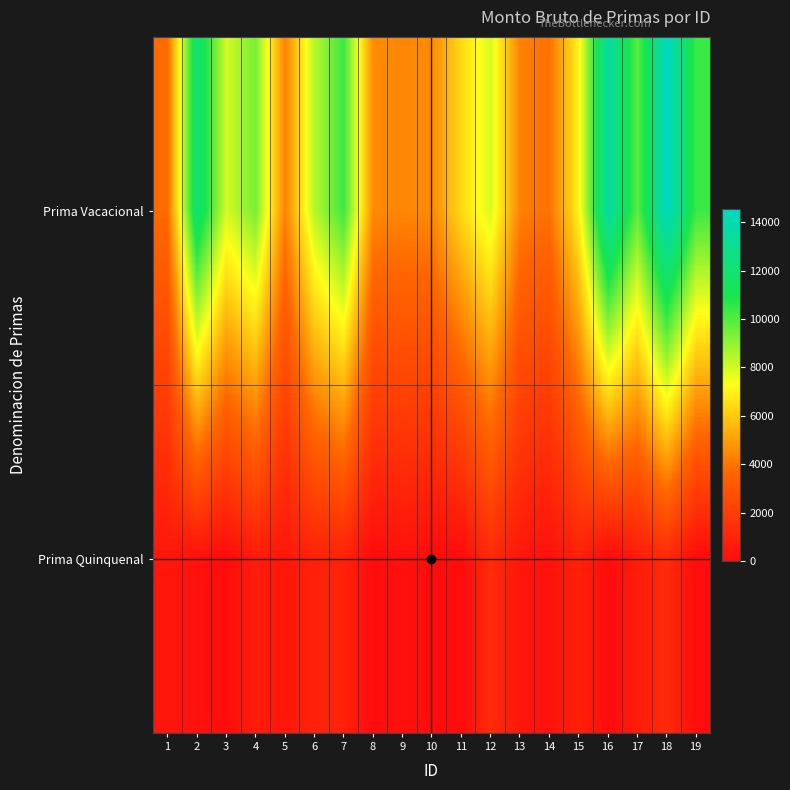

Reading right to left, transcribe all the data shown in this chart.

Prima Vacacional: 19=10384.1	18=14554.2	17=9883.9	16=13660.1	15=7007.7	14=3932.8	13=4295.7	12=7889.3	11=6410.5	10=4497.6	9=4414.7	8=4497.6	7=10325.0	6=8439.0	5=4295.7	4=9418.4	3=7991.4	2=12146.9	1=3782.6
Prima Quinquenal: 19=0.0	18=1250.0	17=660.0	16=0.0	15=880.0	14=220.0	13=440.0	12=1250.0	11=0.0	10=0.0	9=220.0	8=0.0	7=880.0	6=880.0	5=440.0	4=660.0	3=0.0	2=220.0	1=440.0